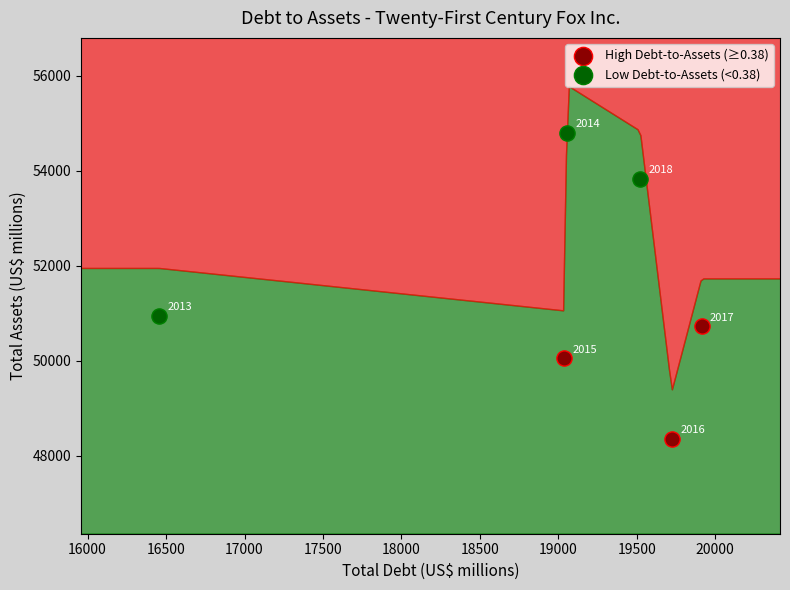

Which series reaches the minimum Y coordinate?

High Debt-to-Assets (≥0.38)